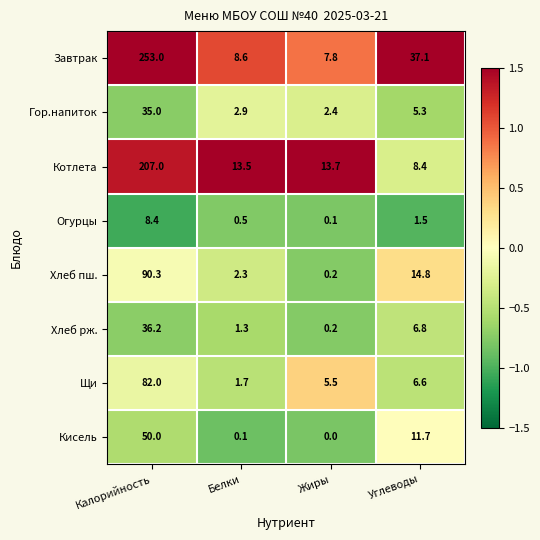

How many series are shown in this chart?

8